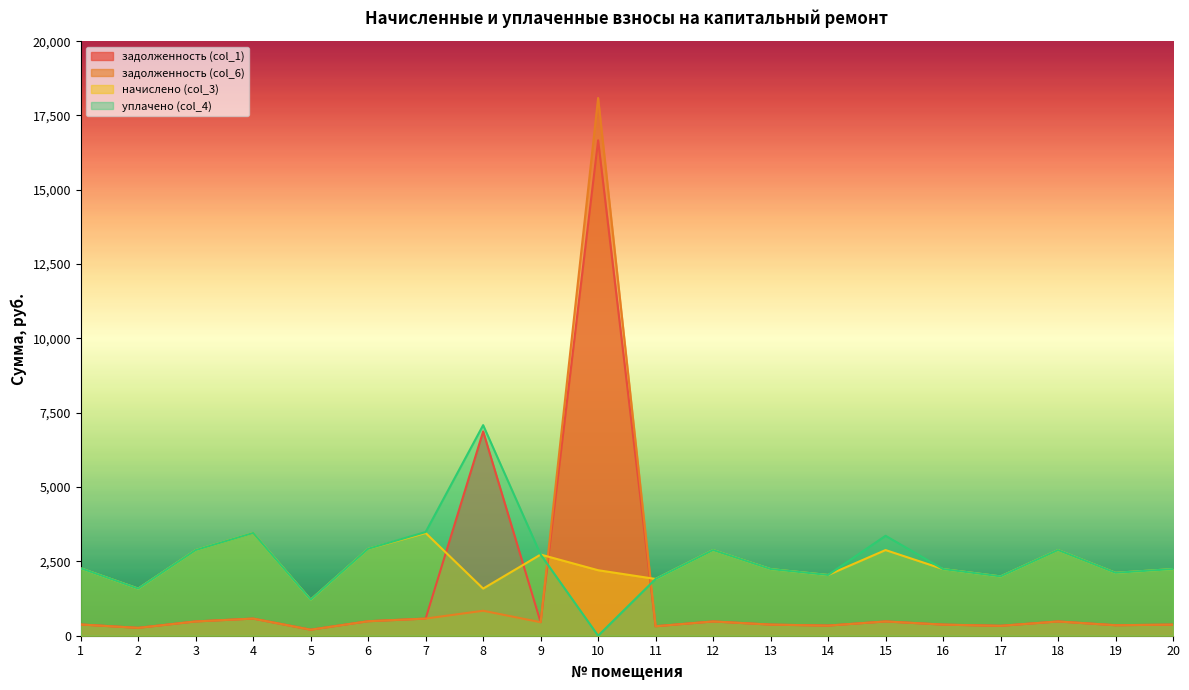

What is the total value across all series at 14?

4767.8